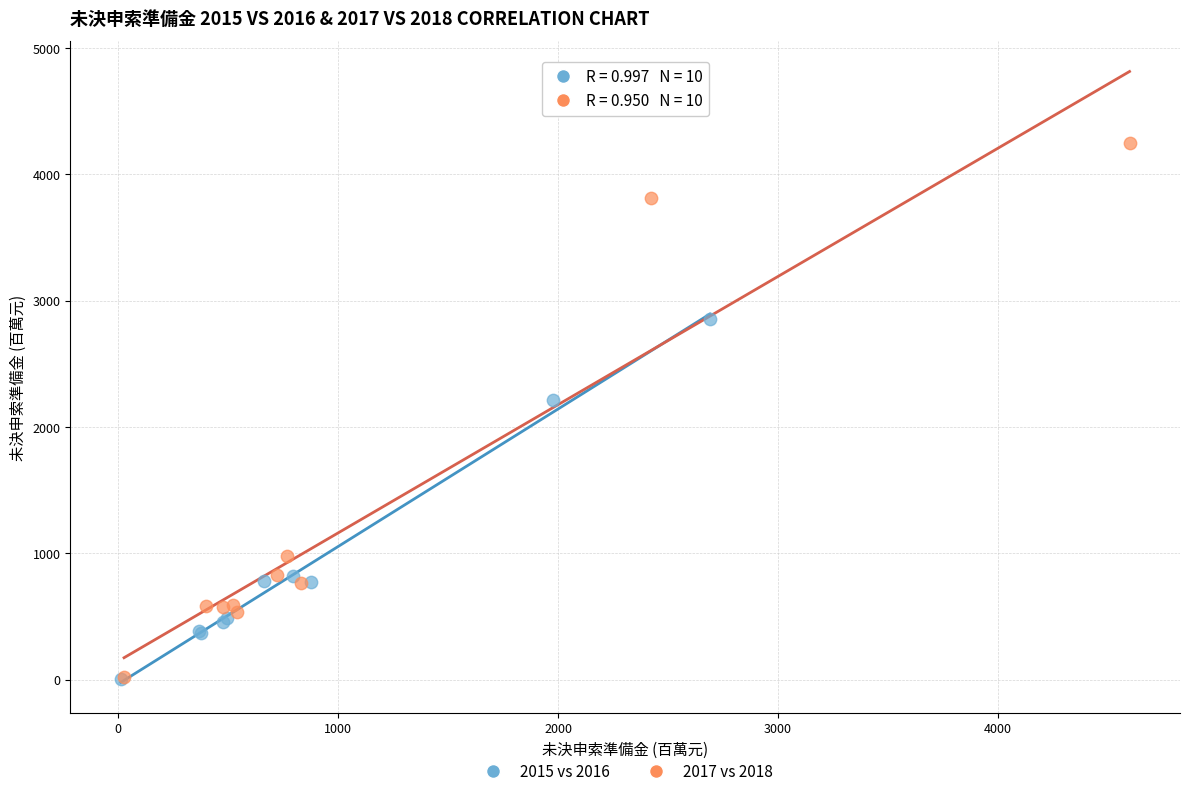

What are all the series names shown in the legend?

2015 vs 2016, 2017 vs 2018